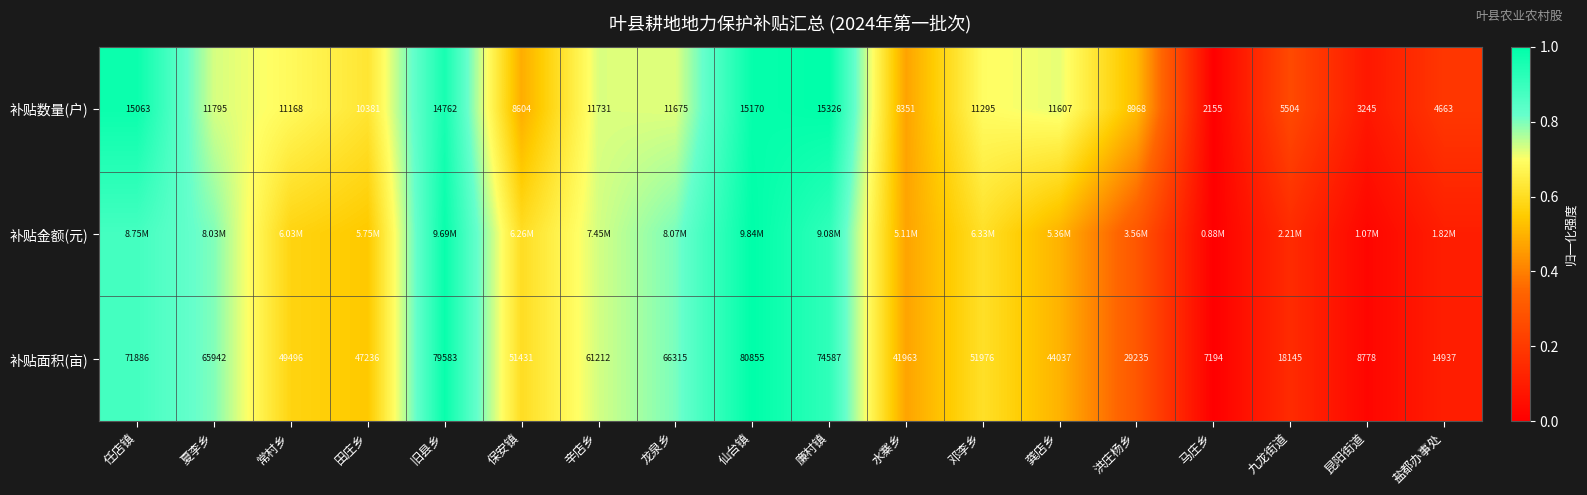

At which label does 补贴面积(亩) first exceed 51431?

任店镇